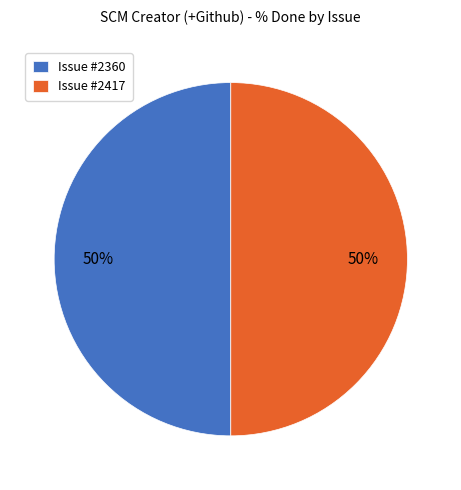

True or false: Issue #2360 accounts for 50% of the total.

True